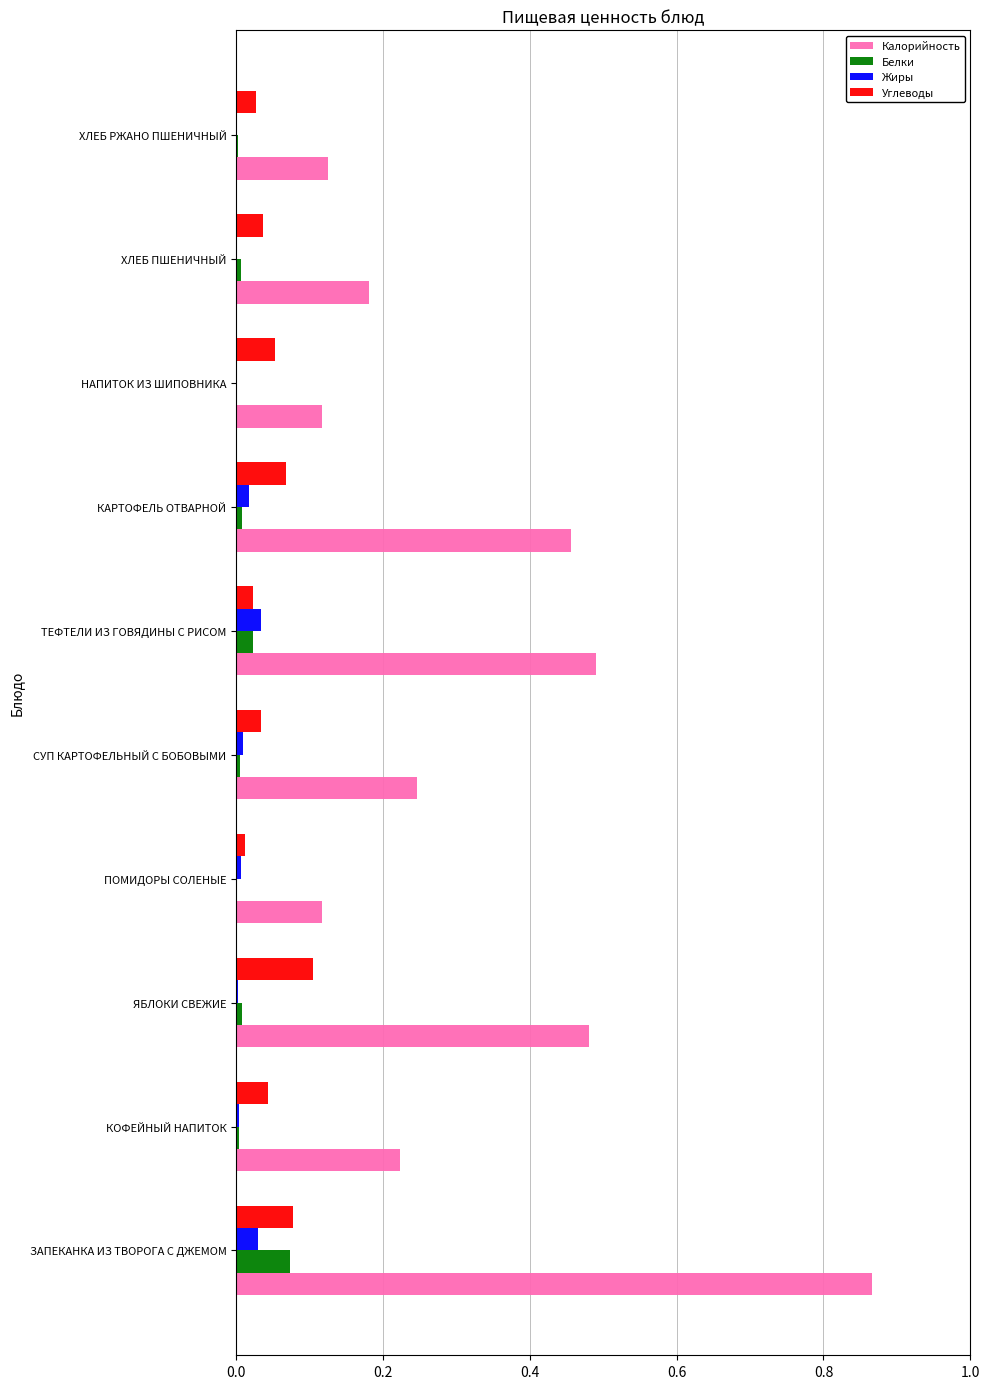

Which category has the highest value across all series?

ЗАПЕКАНКА ИЗ ТВОРОГА С ДЖЕМОМ